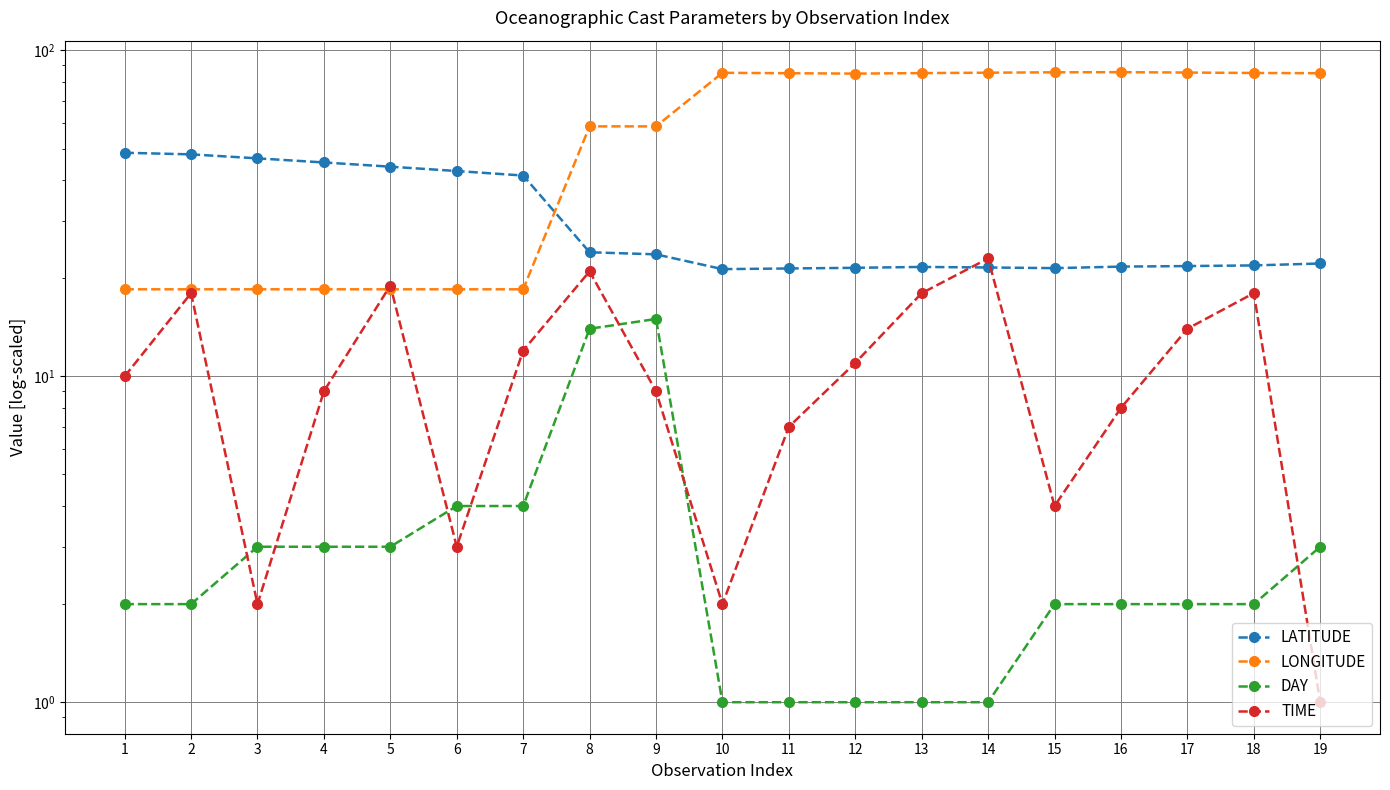

Reading left to right, extract all data points from this chart.

LATITUDE: 48.5	48.0	46.7	45.3	44.0	42.7	41.3	24.0	23.7	21.3	21.4	21.5	21.7	21.6	21.5	21.7	21.8	21.9	22.2
LONGITUDE: 18.5	18.5	18.5	18.5	18.5	18.5	18.5	58.5	58.5	85.4	85.2	84.9	85.2	85.5	85.7	85.8	85.6	85.3	85.2
DAY: 2.0	2.0	3.0	3.0	3.0	4.0	4.0	14.0	15.0	1.0	1.0	1.0	1.0	1.0	2.0	2.0	2.0	2.0	3.0
TIME: 10.0	18.0	2.0	9.0	19.0	3.0	12.0	21.0	9.0	2.0	7.0	11.0	18.0	23.0	4.0	8.0	14.0	18.0	1.0